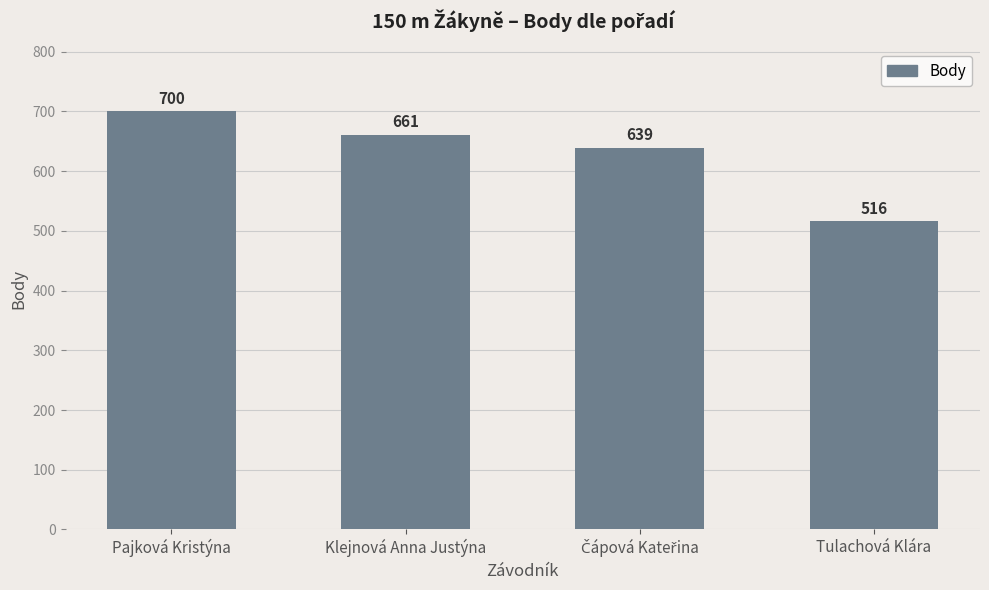

How many series are shown in this chart?

1